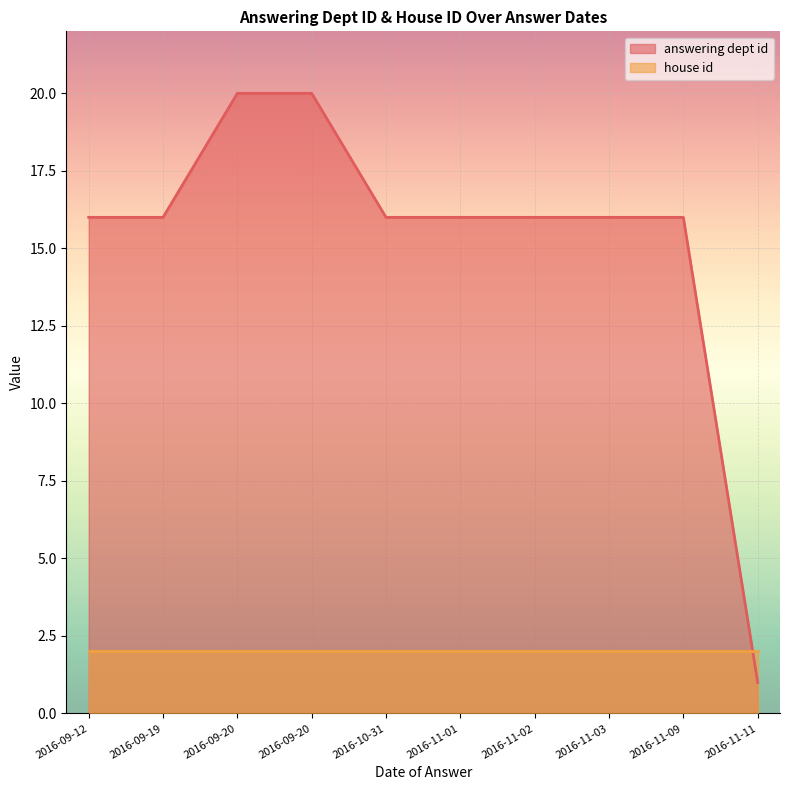

At which label is answering dept id closest to 10?

2016-11-09